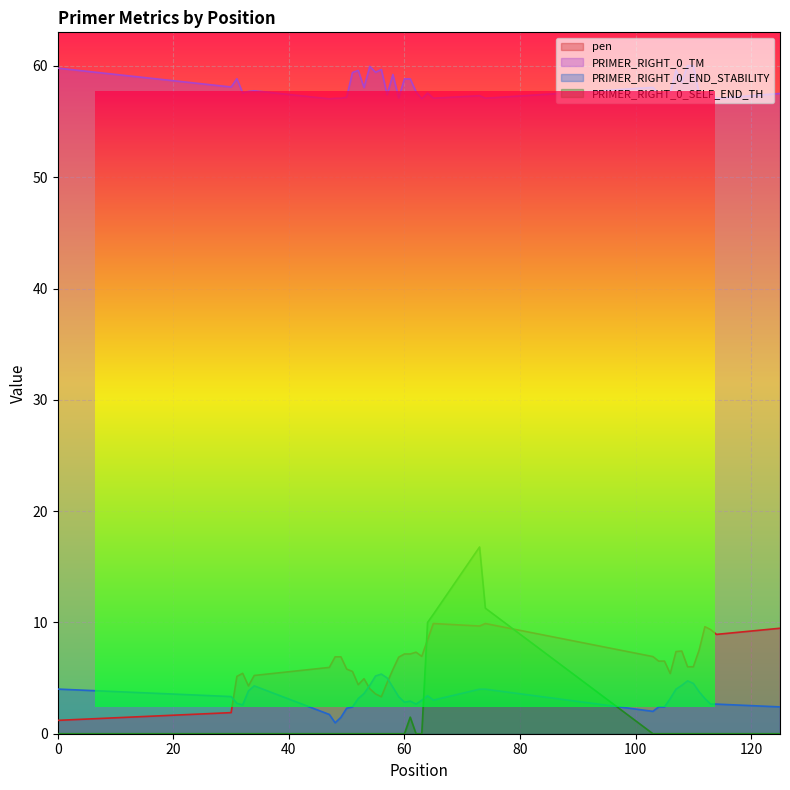

What is the greatest value displayed?

60.0